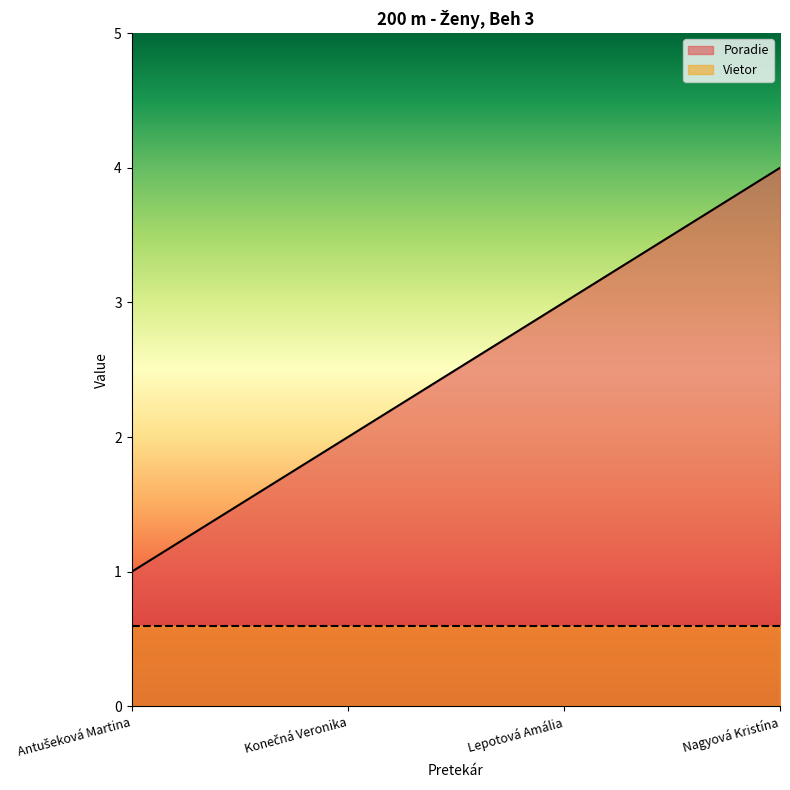

How many categories are shown in the chart?

4